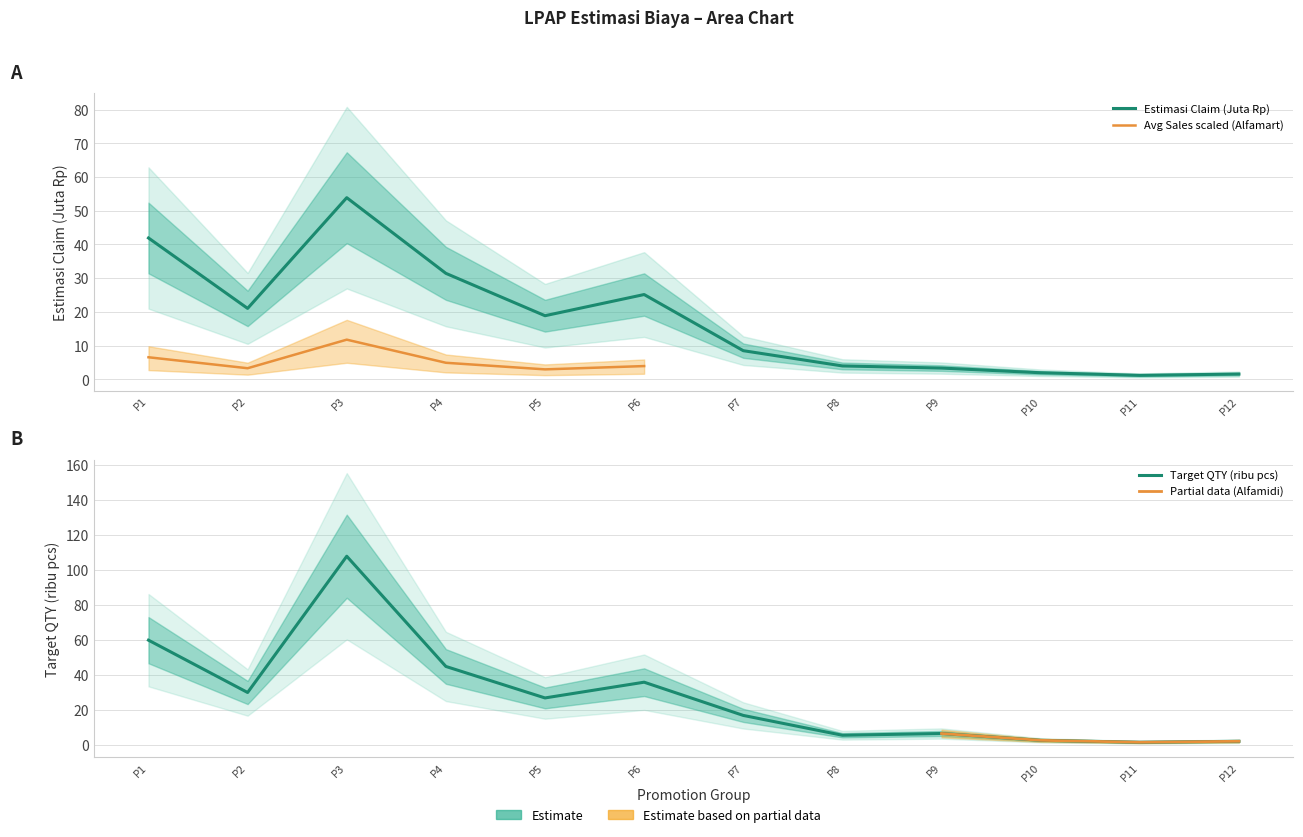

Rank the series by their maximum value, from highest to lowest.

target_qty, estimasi_claim